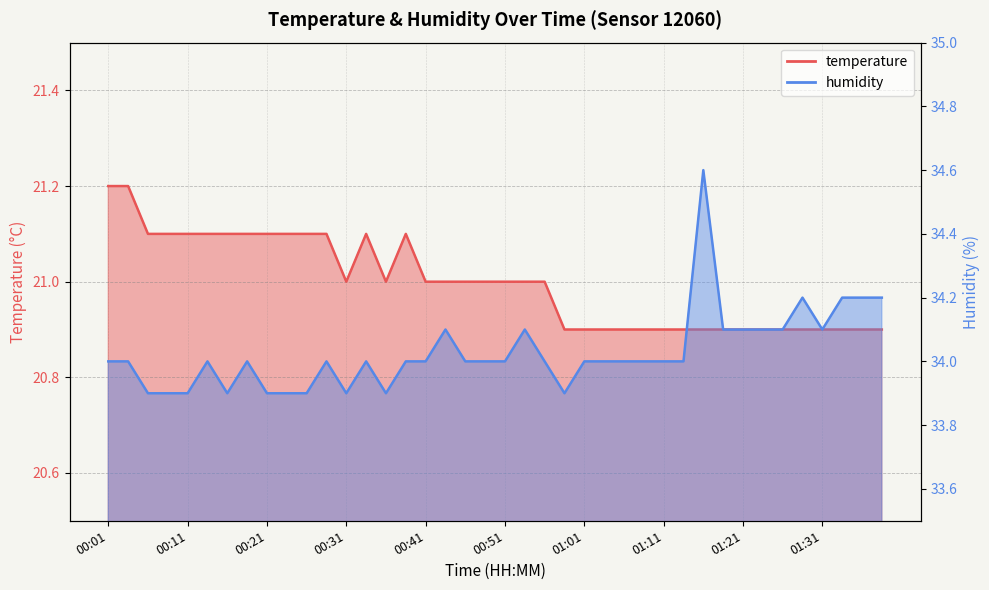

Reading left to right, extract all data points from this chart.

temperature: 00:01=21.2	00:03=21.2	00:05=21.1	00:08=21.1	00:11=21.1	00:13=21.1	00:16=21.1	00:18=21.1	00:21=21.1	00:23=21.1	00:26=21.1	00:28=21.1	00:31=21.0	00:33=21.1	00:36=21.0	00:38=21.1	00:41=21.0	00:43=21.0	00:46=21.0	00:48=21.0	00:51=21.0	00:53=21.0	00:56=21.0	00:58=20.9	01:01=20.9	01:03=20.9	01:06=20.9	01:08=20.9	01:11=20.9	01:13=20.9	01:16=20.9	01:18=20.9	01:21=20.9	01:23=20.9	01:26=20.9	01:28=20.9	01:31=20.9	01:33=20.9	01:36=20.9	01:38=20.9
humidity: 00:01=34.0	00:03=34.0	00:05=33.9	00:08=33.9	00:11=33.9	00:13=34.0	00:16=33.9	00:18=34.0	00:21=33.9	00:23=33.9	00:26=33.9	00:28=34.0	00:31=33.9	00:33=34.0	00:36=33.9	00:38=34.0	00:41=34.0	00:43=34.1	00:46=34.0	00:48=34.0	00:51=34.0	00:53=34.1	00:56=34.0	00:58=33.9	01:01=34.0	01:03=34.0	01:06=34.0	01:08=34.0	01:11=34.0	01:13=34.0	01:16=34.6	01:18=34.1	01:21=34.1	01:23=34.1	01:26=34.1	01:28=34.2	01:31=34.1	01:33=34.2	01:36=34.2	01:38=34.2